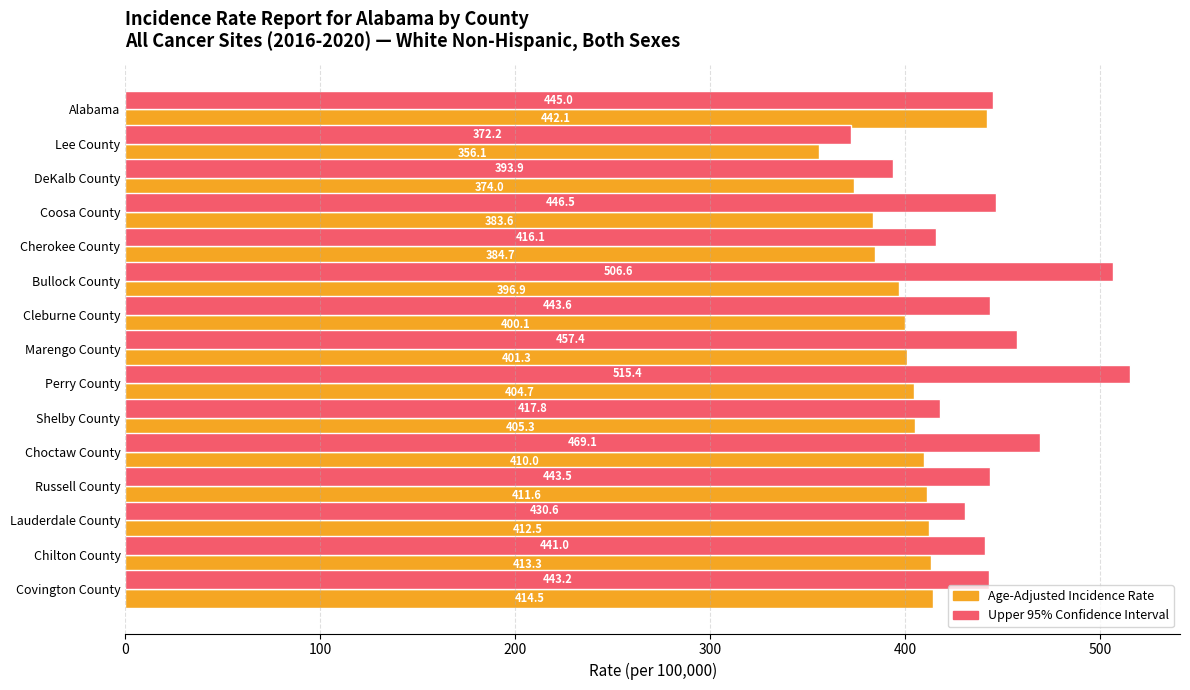

What is the difference between the highest and lowest values at Russell County?

31.9